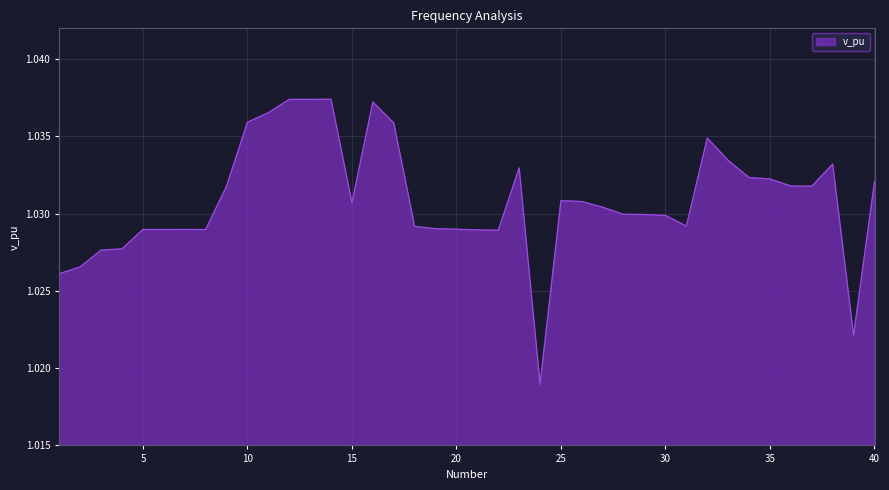

List the labels in order of value, smallest first.

24, 39, 1, 2, 3, 4, 22, 21, 8, 6, 5, 7, 20, 19, 18, 31, 30, 29, 28, 27, 15, 26, 25, 37, 9, 36, 40, 35, 34, 23, 38, 33, 32, 17, 10, 11, 16, 12, 13, 14